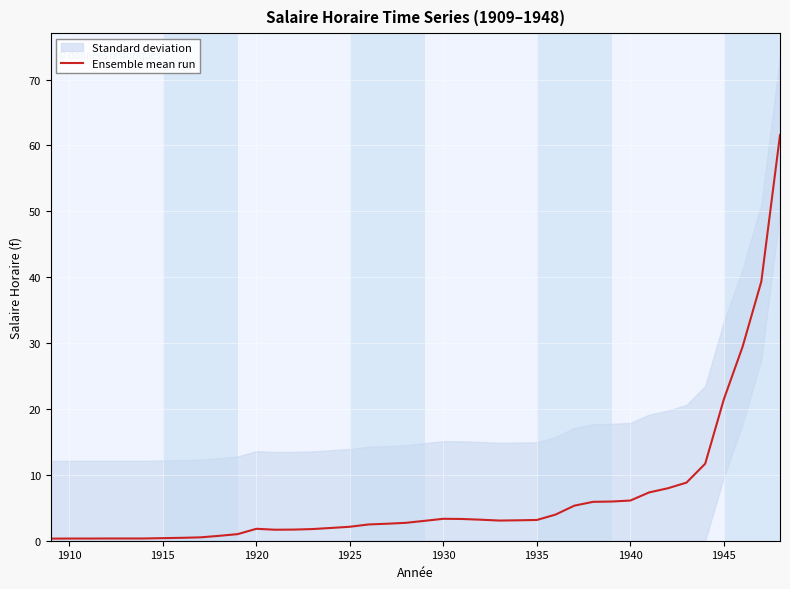

True or false: the data shows 3.2 at 15.

False